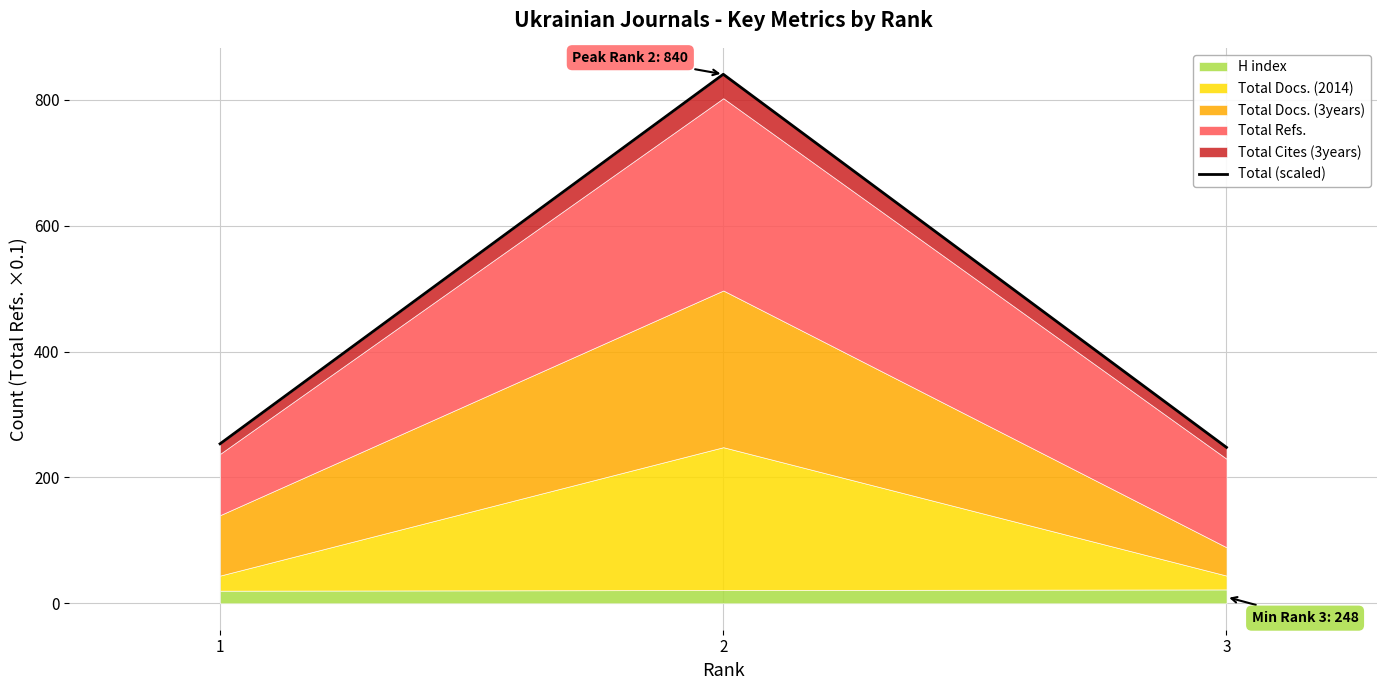

What is the minimum value shown in the chart?

247.7